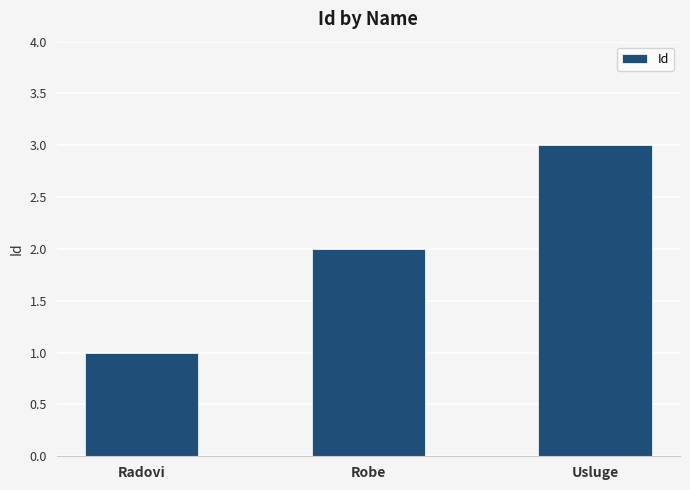

How many bars are there in total?

3